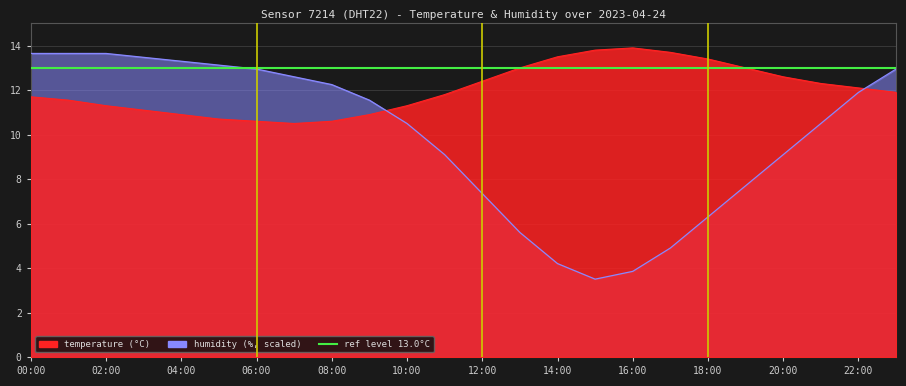

At which category is the sum across all series the highest?

00:00